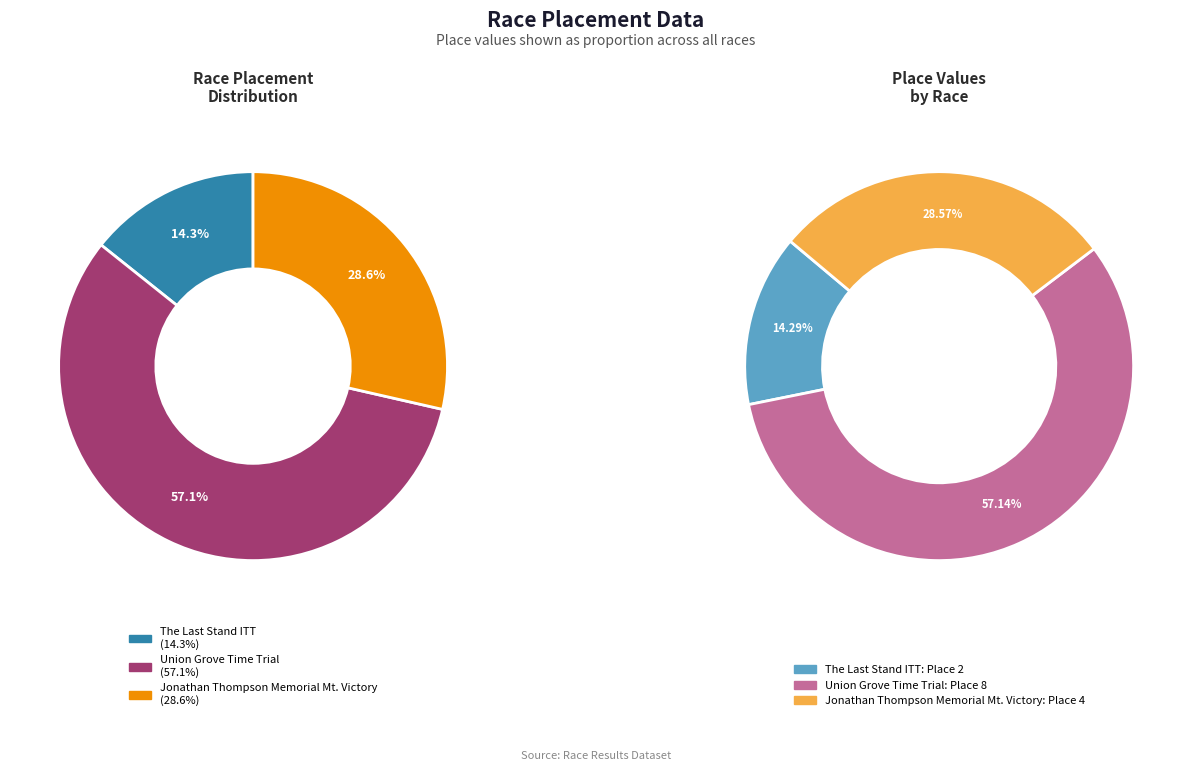

Which category has the smallest portion of the pie?

The Last Stand ITT